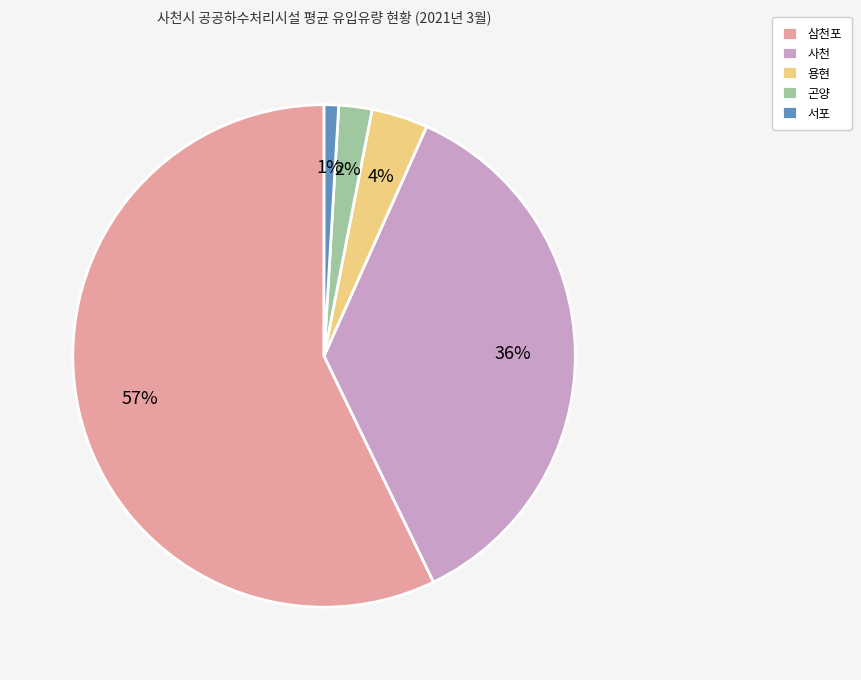

Which has a higher value, 삼천포 or 사천?

삼천포